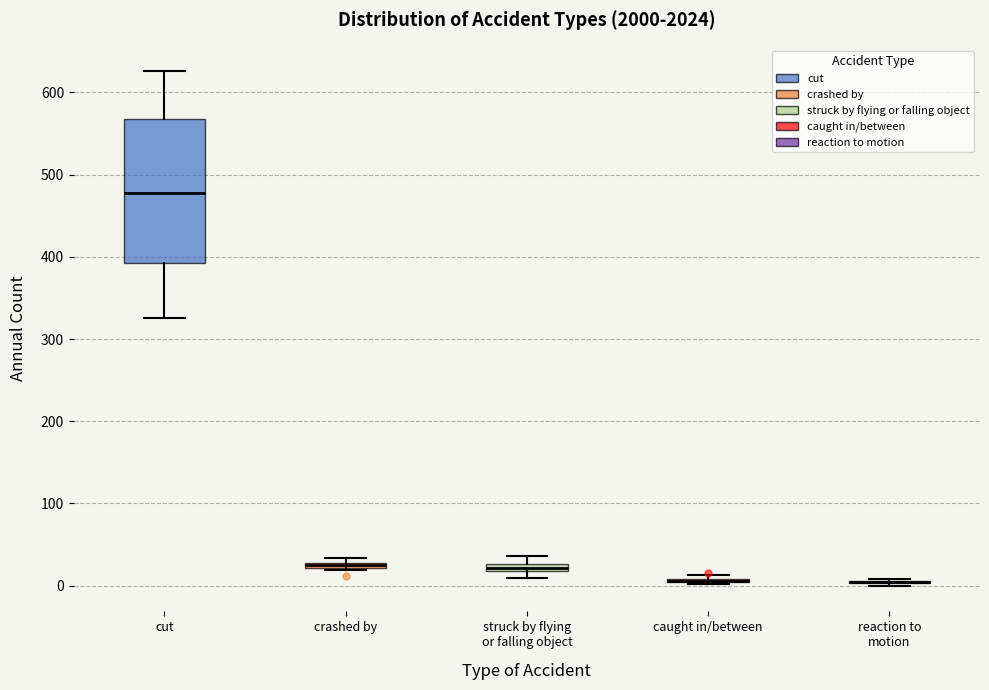

Comparing the boxes themselves (not the whiskers), which one is the tallest?

cut